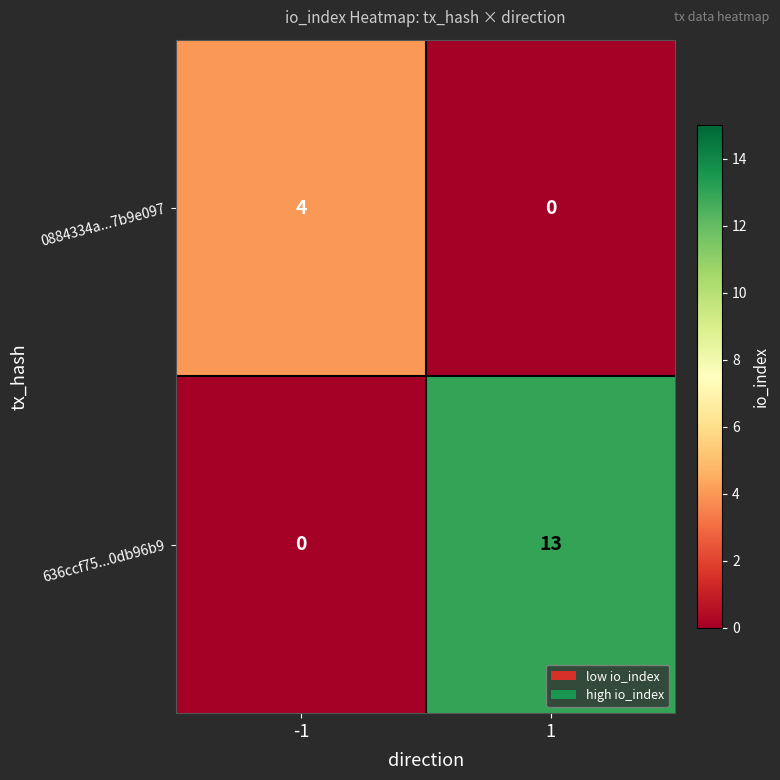

Which series has the largest range (max minus min)?

636ccf75...0db96b9